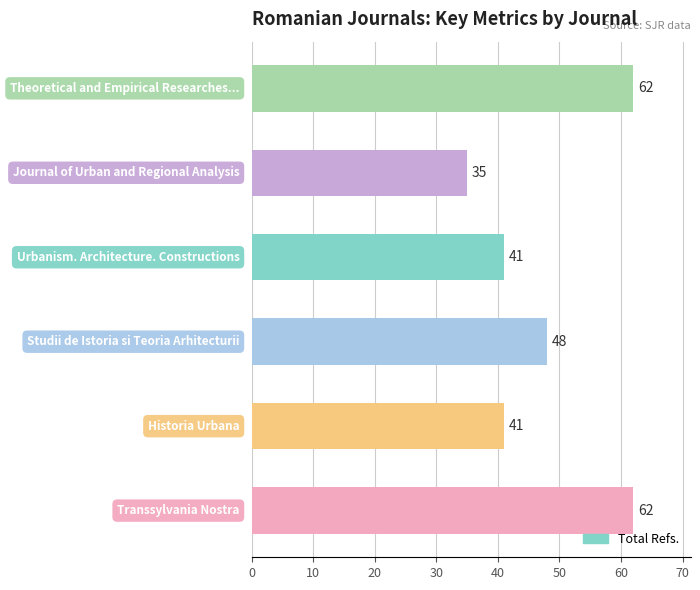

What is the difference between the maximum and minimum values?

27